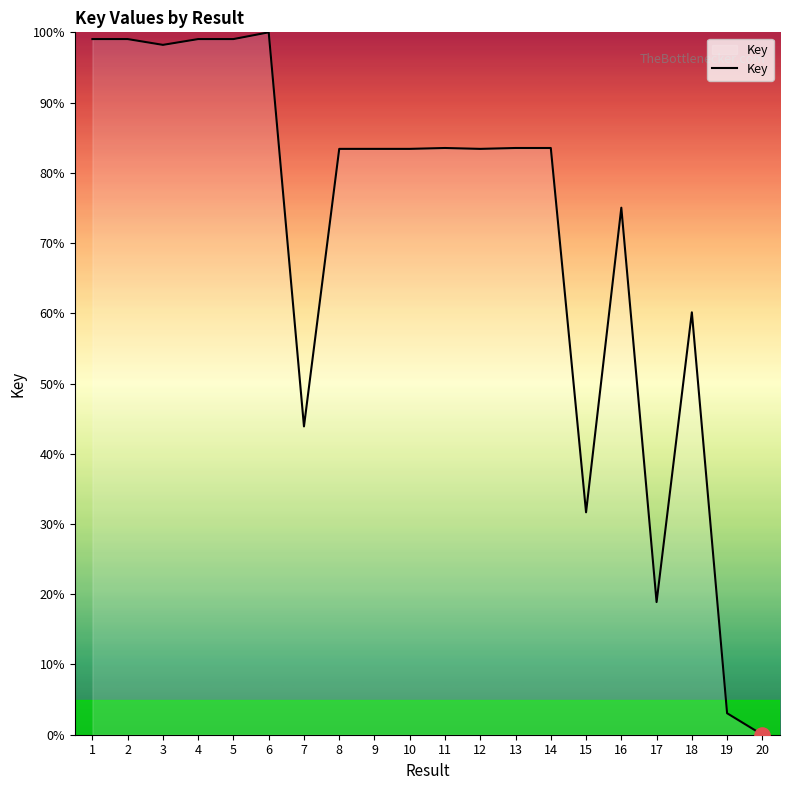

What is the change in value from 4 to 14?

-15.5